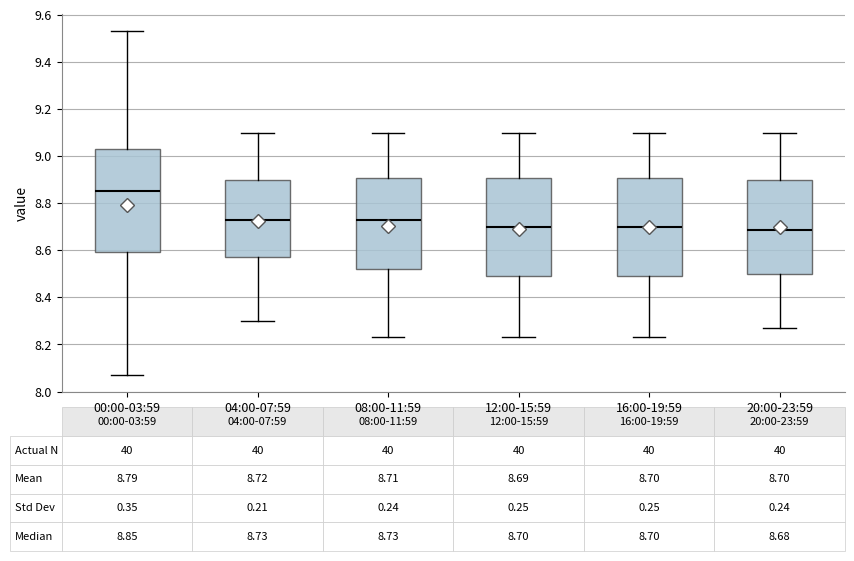

Comparing the boxes themselves (not the whiskers), which one is the tallest?

00:00-03:59